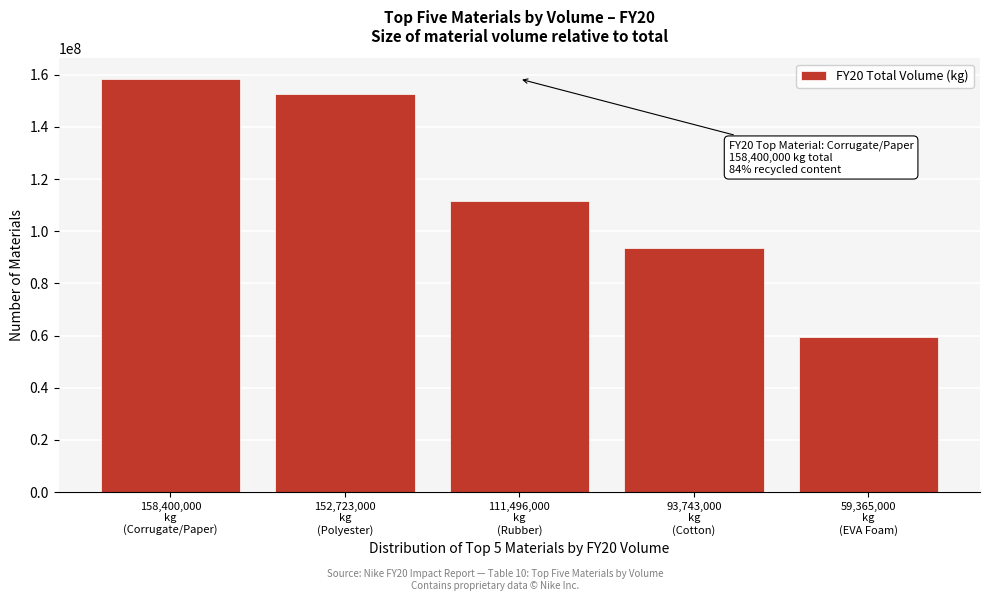

Reading left to right, list all the values displayed in this chart.

158400000	152723000	111496000	93743000	59365000